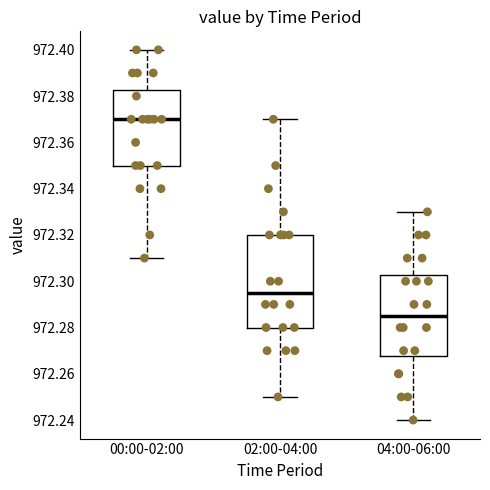

Reading left to right, read every box against the y-axis: the position of its median line, the range the box covers, and the ends of its whiskers. The values are not printed on the chart, so give them approximately, as read against the axis.

00:00-02:00: median 972.370, box 972.350 to 972.382, whiskers 972.310 to 972.400
02:00-04:00: median 972.296, box 972.280 to 972.320, whiskers 972.250 to 972.370
04:00-06:00: median 972.286, box 972.268 to 972.302, whiskers 972.240 to 972.330